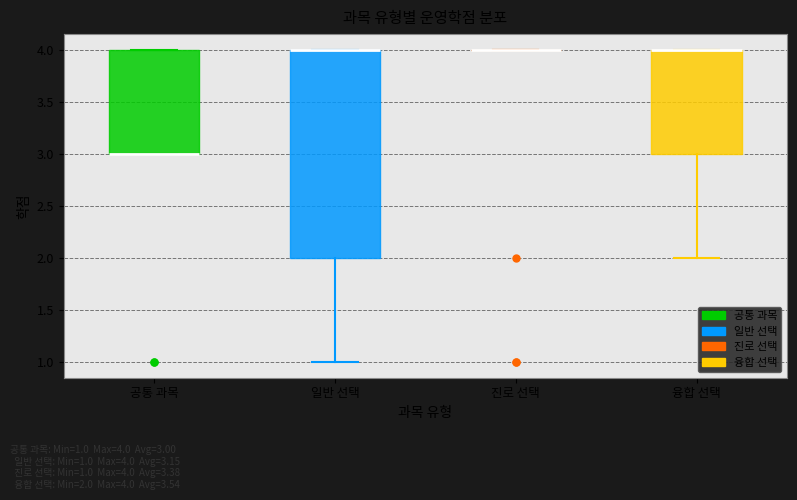

Reading left to right, transcribe this box plot: for each box, give where its median line is, the range the box spans, and where its two whiskers end, as read against the y-axis. The values are not printed on the chart, so give them approximately, as read against the axis.

공통 과목: median 3 (drawn on the box's lower edge), box 3 to 4, whiskers 3 to 4
일반 선택: median 4 (drawn on the box's upper edge), box 2 to 4, whiskers 1 to 4
진로 선택: box collapsed to a line at 4, whiskers 4 to 4
융합 선택: median 4 (drawn on the box's upper edge), box 3 to 4, whiskers 2 to 4